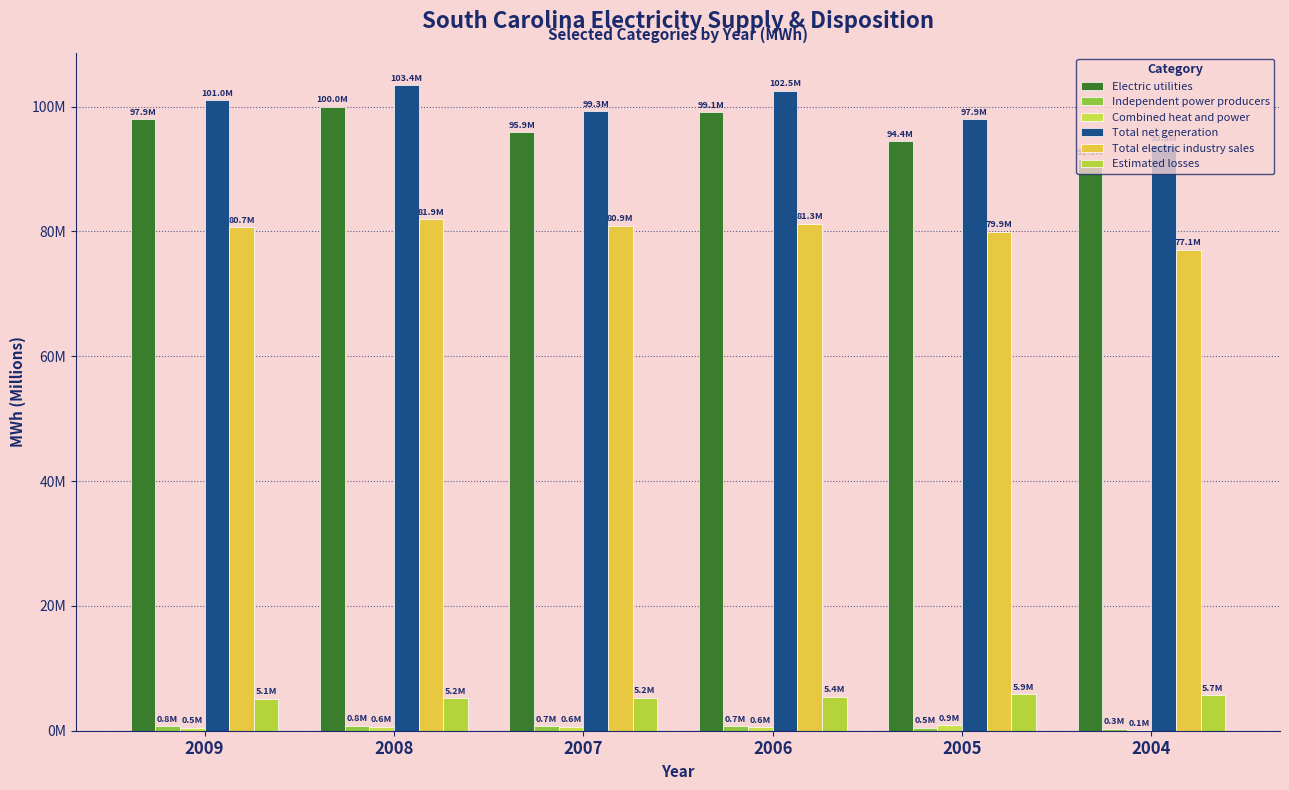

What is the value of the Electric utilities bar at the 4th from the left?

99104373